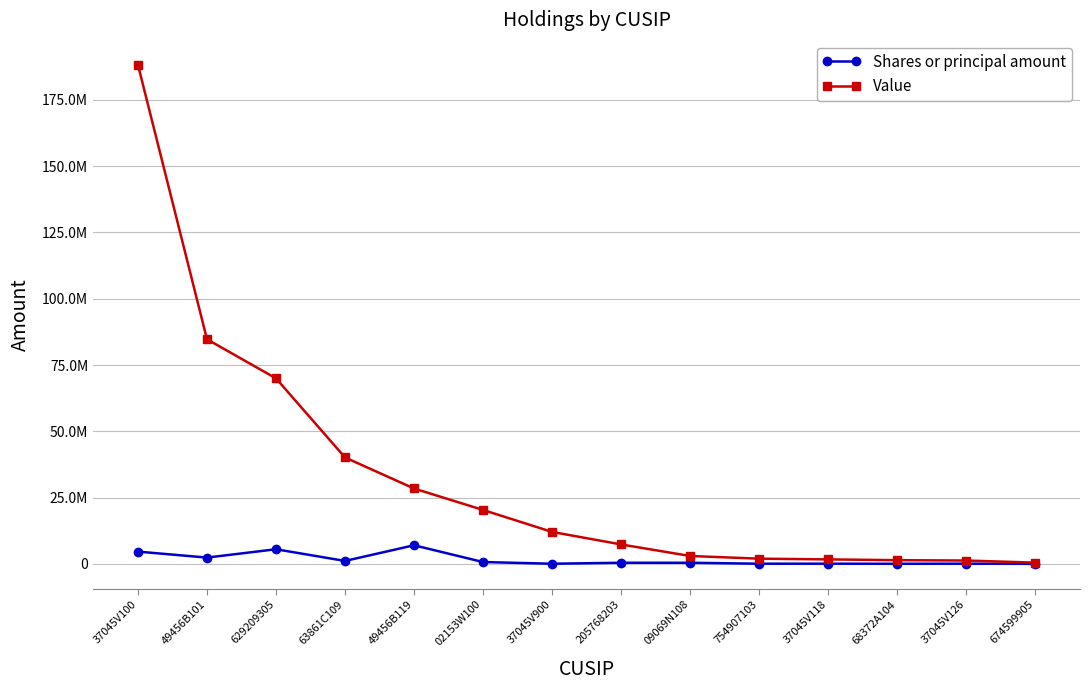

Is this an area chart (filled region under the line)?

No